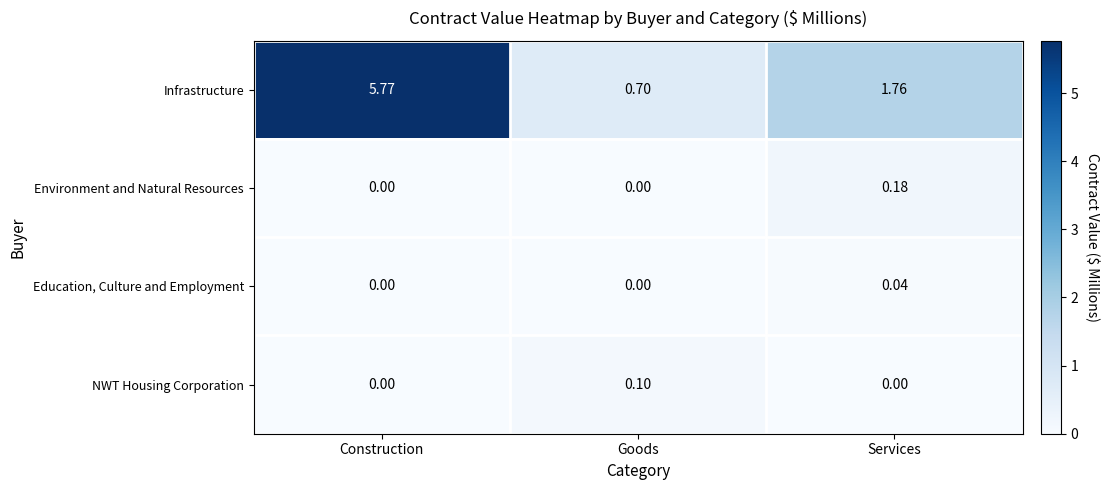

Rank the series by their maximum value, from highest to lowest.

Infrastructure, Environment and Natural Resources, NWT Housing Corporation, Education, Culture and Employment